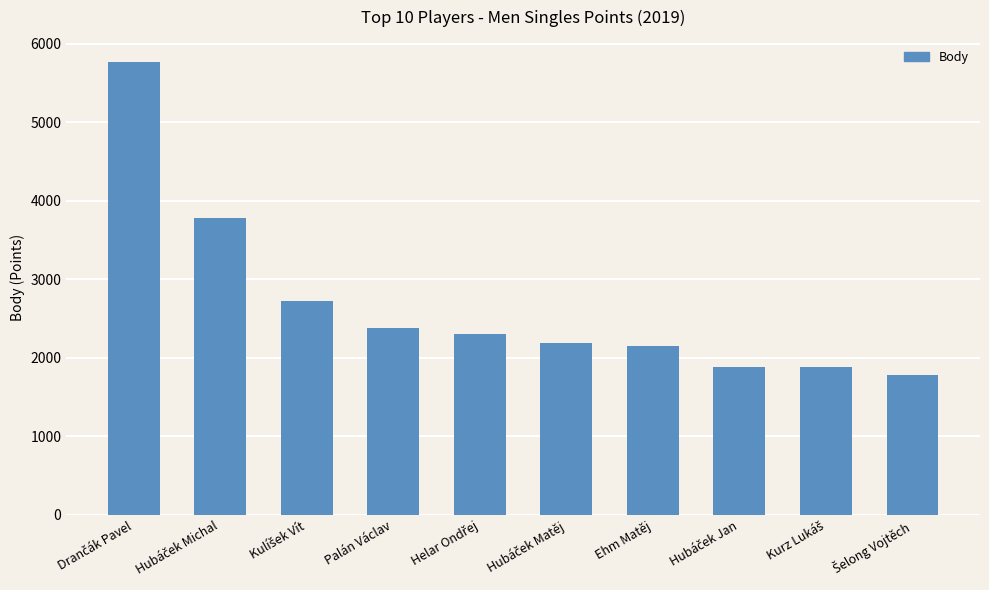

What is the difference between the maximum and minimum values?

3980